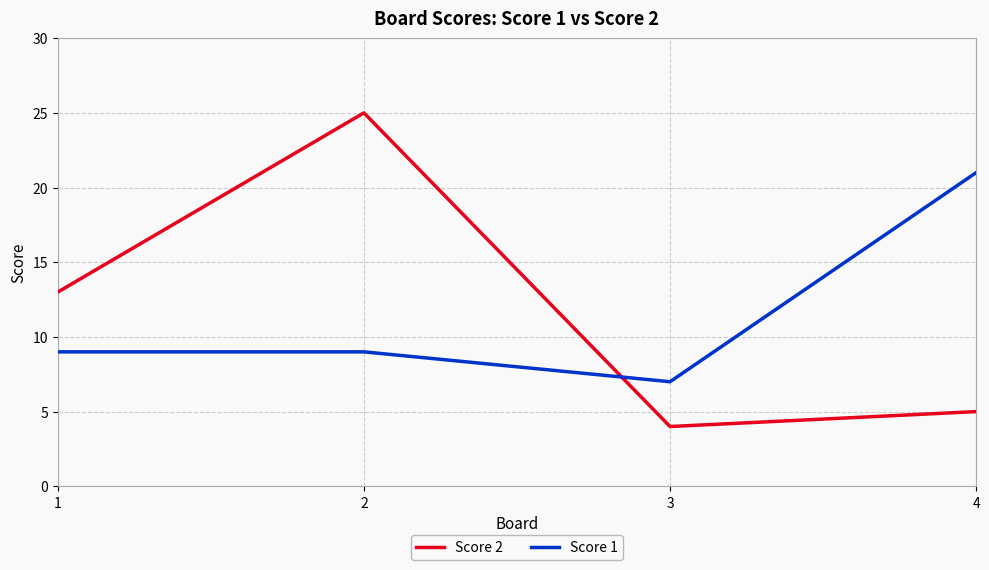

Is the value of Score 1 at 3 greater than the value of Score 2 at 3?

Yes